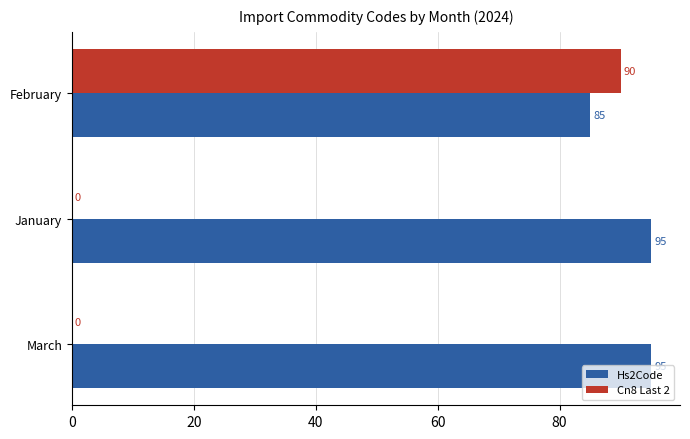

How many Hs2Code values are between 85 and 95?

3